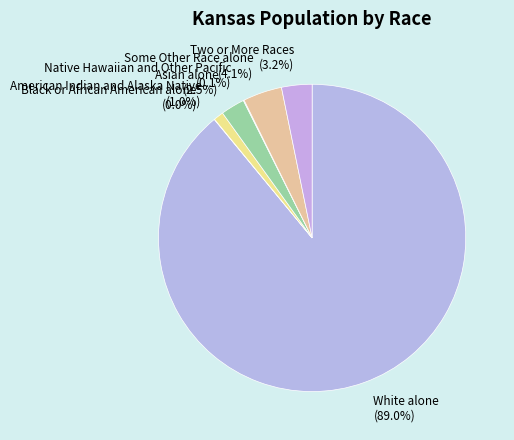

Which has a higher value, Some Other Race alone or Two or More Races?

Some Other Race alone